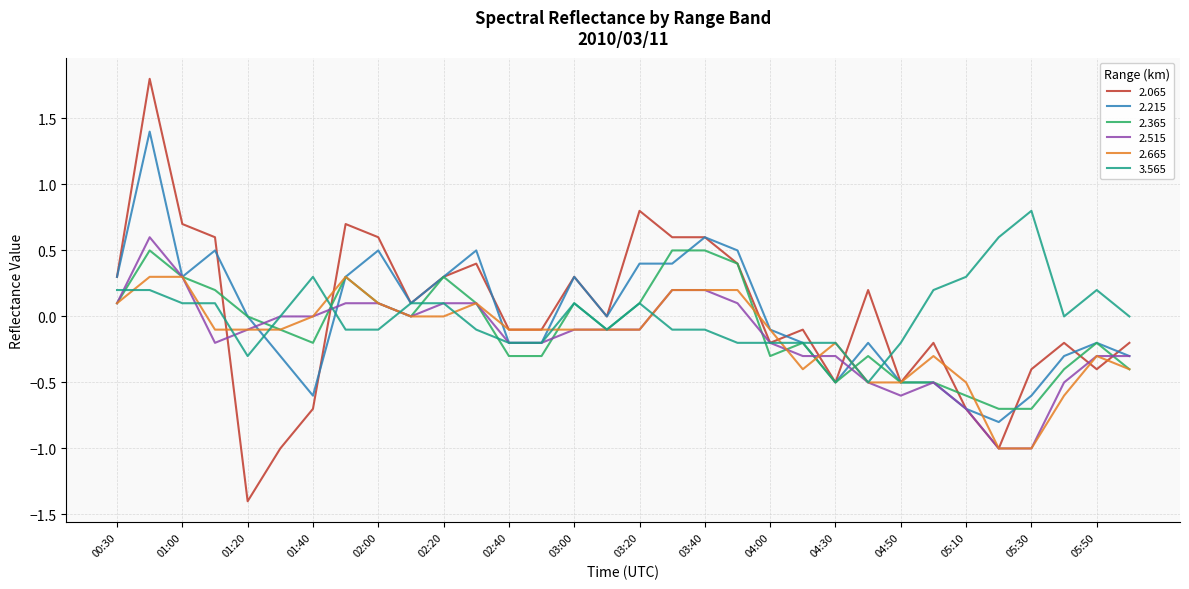

Which series has the widest spread of values?

2.065